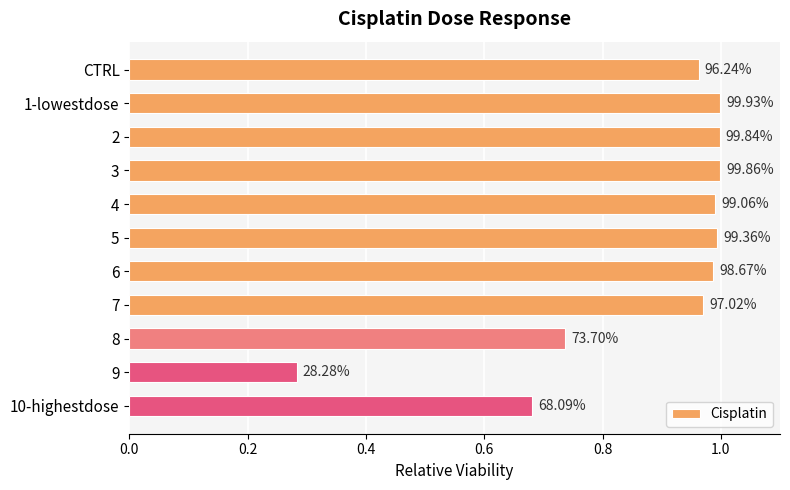

Does the chart contain stacked bars?

No